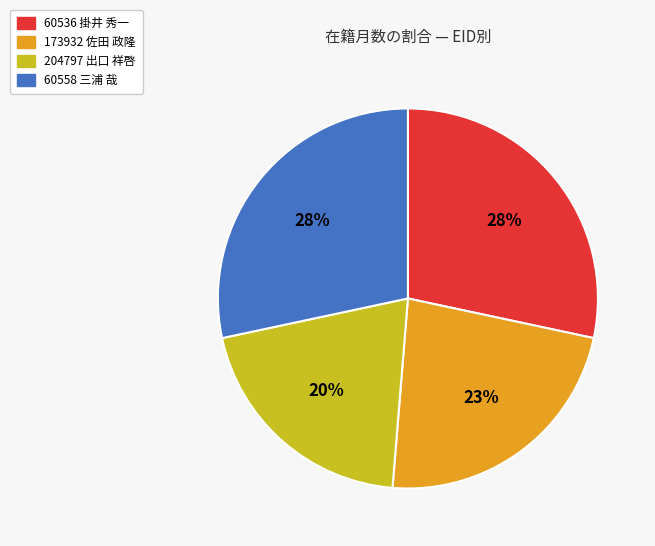

To the nearest percent, what is the average slice percentage?

25%